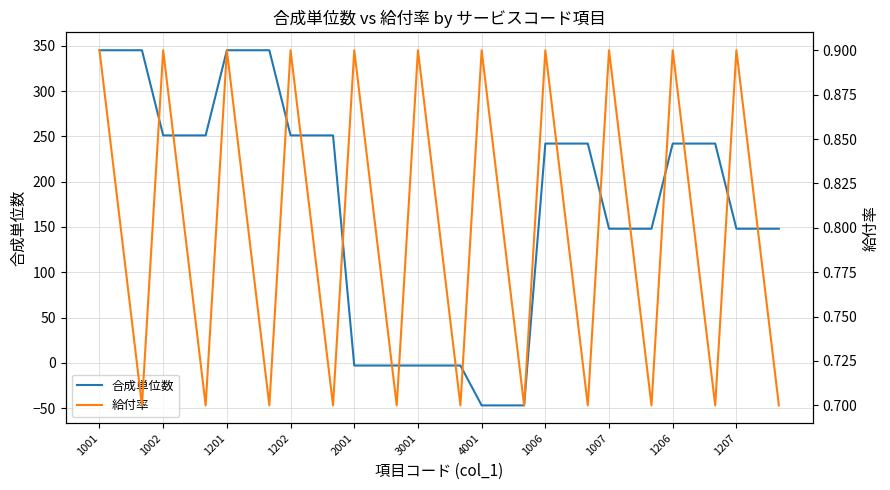

Where does the 合成単位数 series first go above 242?

1001